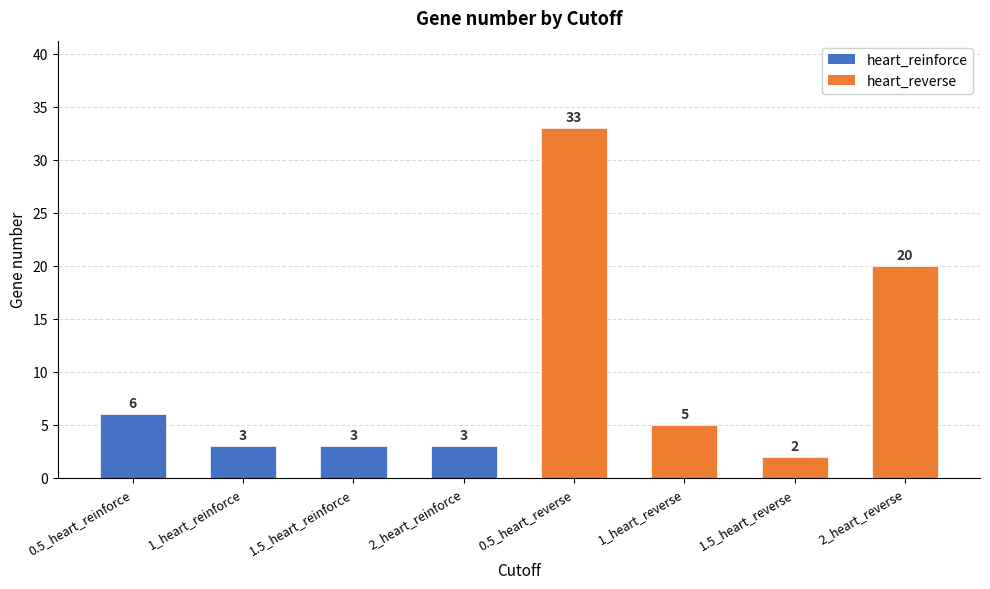

Reading left to right, extract all data points from this chart.

6	3	3	3	33	5	2	20